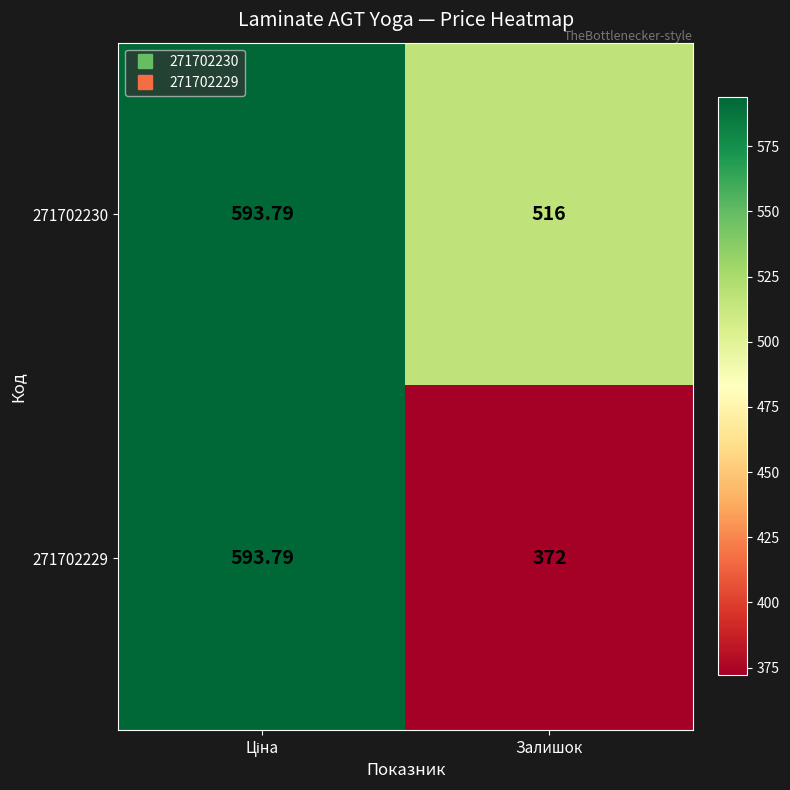

Where is 271702230 nearest to the value 554?

Залишок